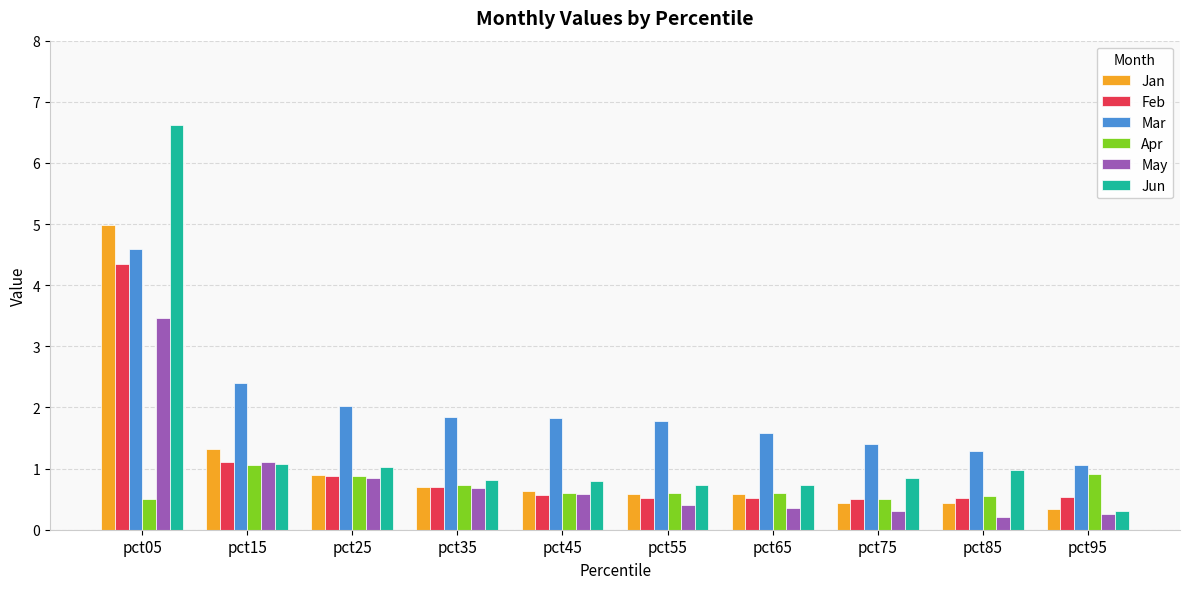

Is it true that Jan equals 0.2 at pct45?

False